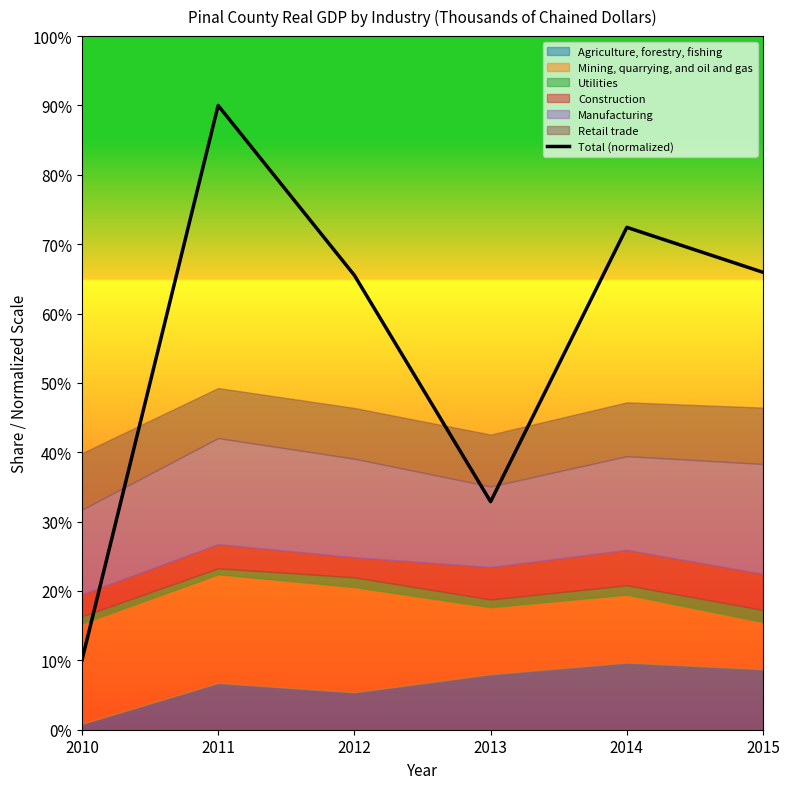

Where is the first local maximum?

2011